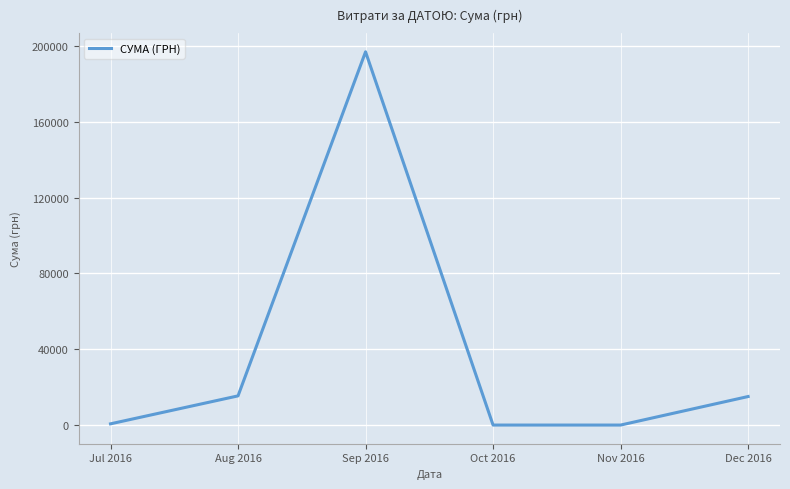

How many values are below 15050?

3